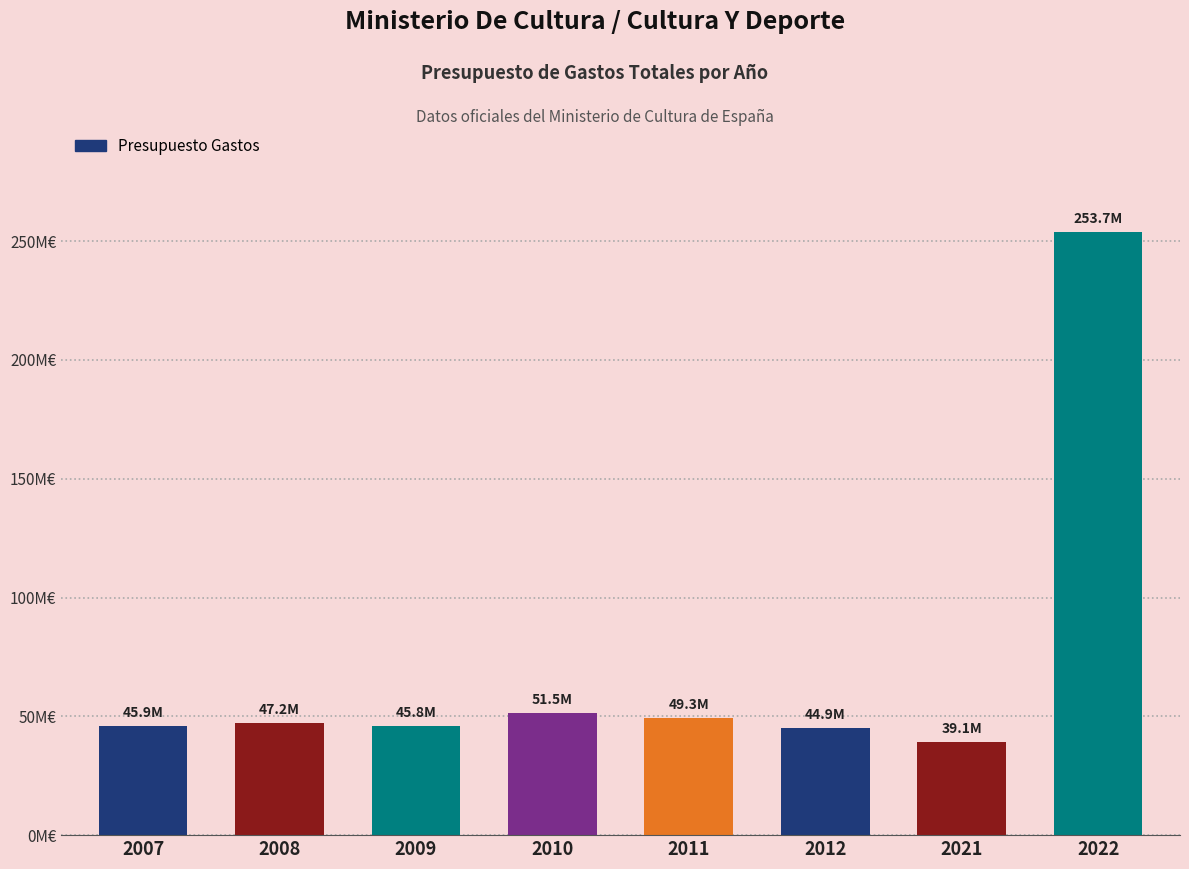

Reading right to left, extract all data points from this chart.

2022=253650260	2021=39064030	2012=44947440	2011=49253950	2010=51489170	2009=45797420	2008=47239210	2007=45914670